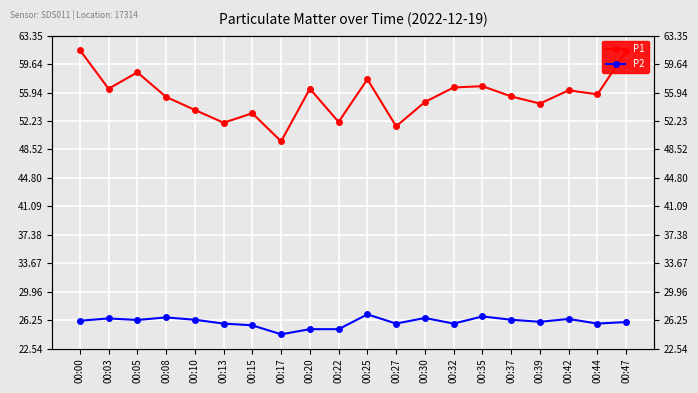

What is the approximate value of P1 at 00:35?

56.8